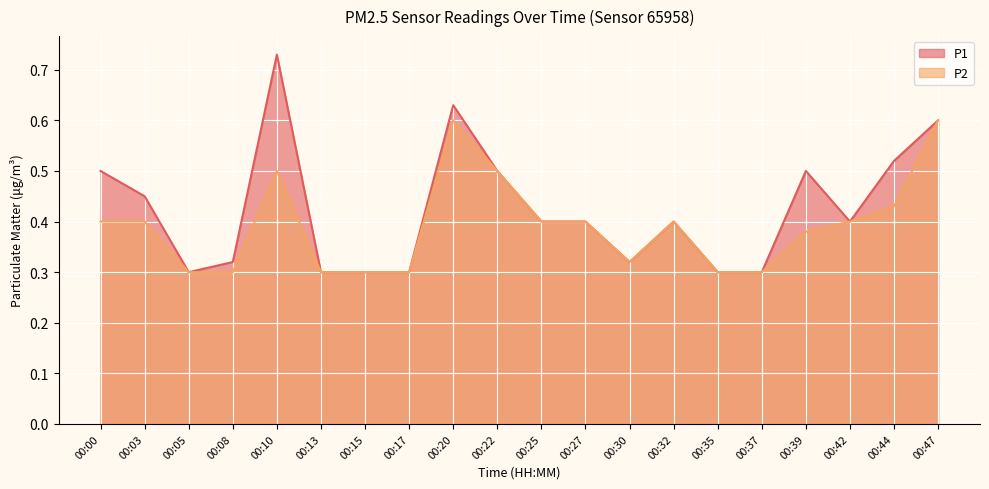

True or false: P1 has a value of 0.1 at 00:47.

False